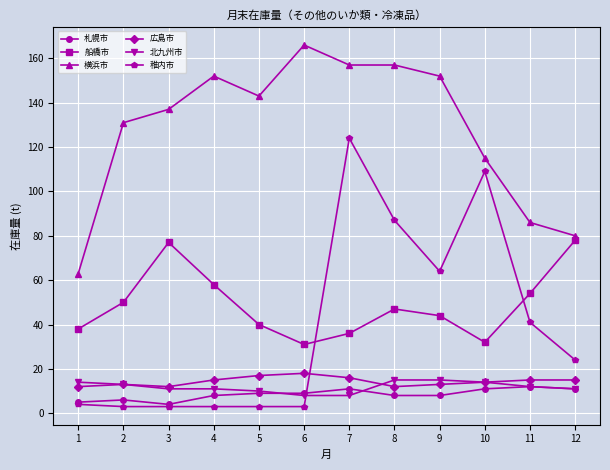

Which series has the largest total across all categories?

横浜市